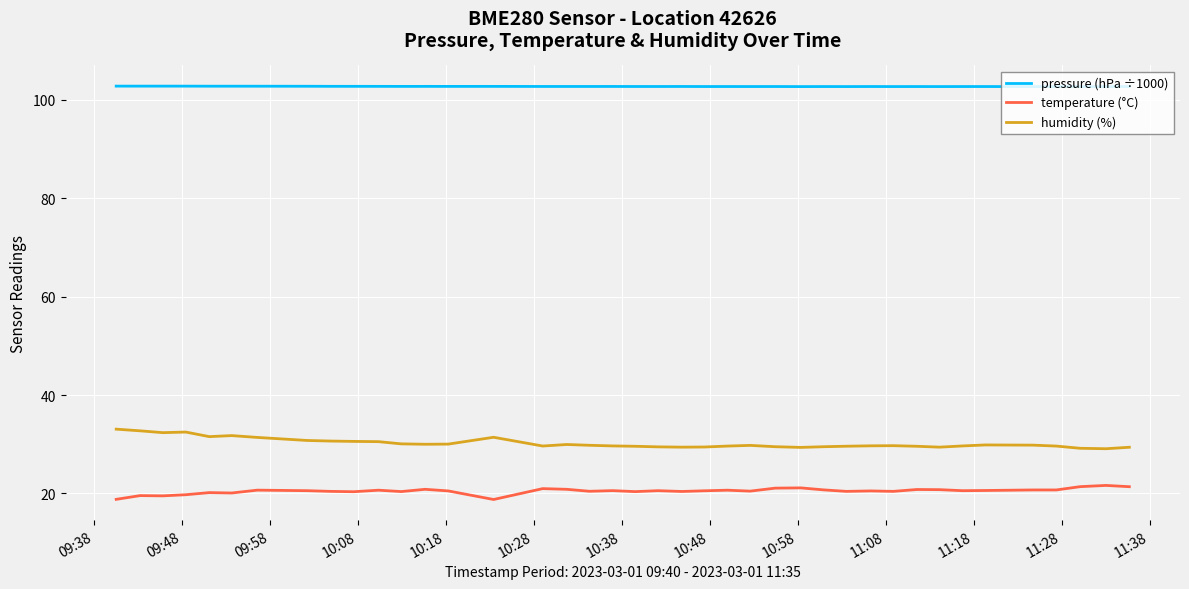

What is the difference between the maximum and minimum values in the pressure (hPa ÷1000) series?

0.1